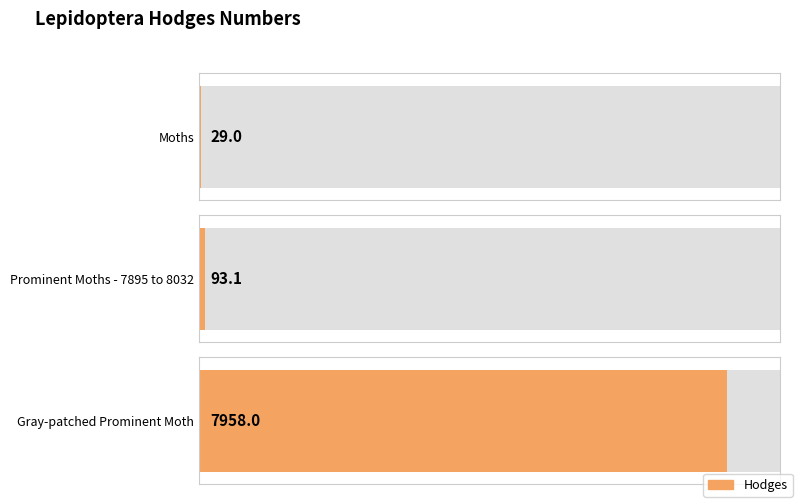

What is the minimum value shown in the chart?

29.0